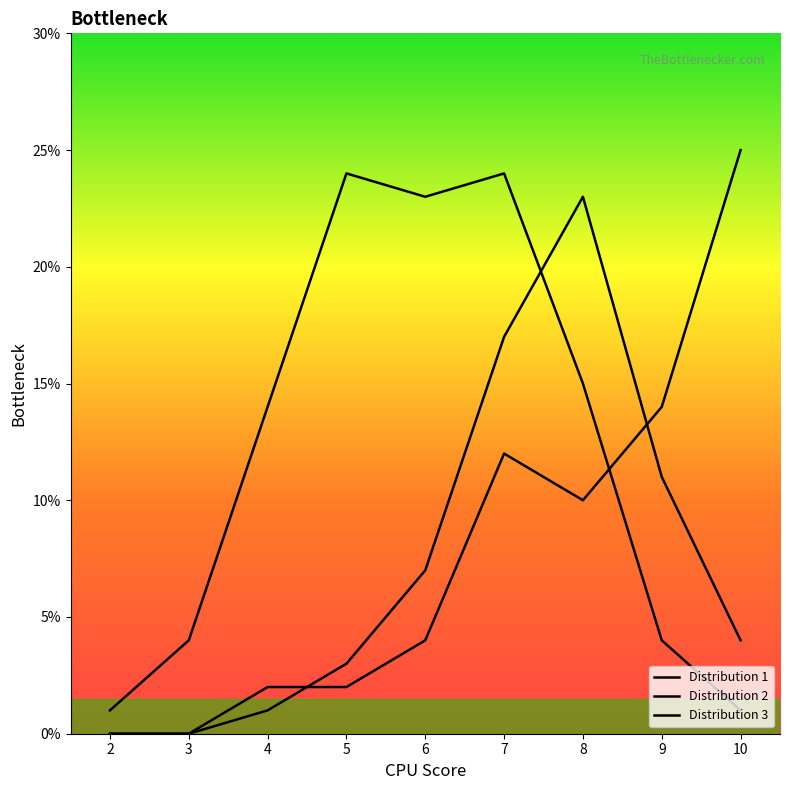

What is the sum of the Distribution 2 values at 3 and 4?

2